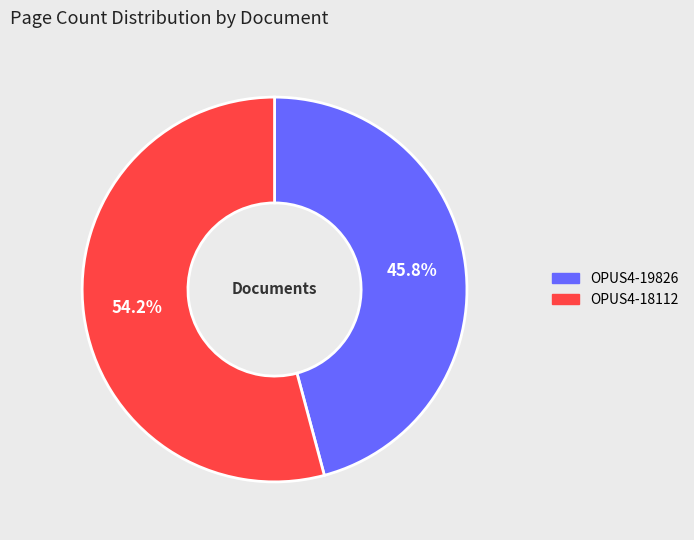

Which slice represents more than half of the pie?

OPUS4-18112